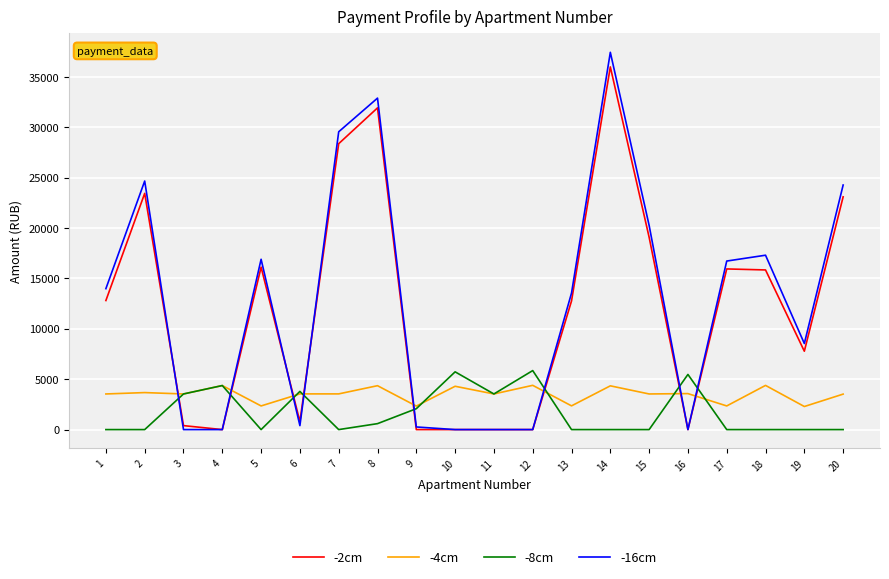

Which series changed the most between 2 and 9?

-16cm